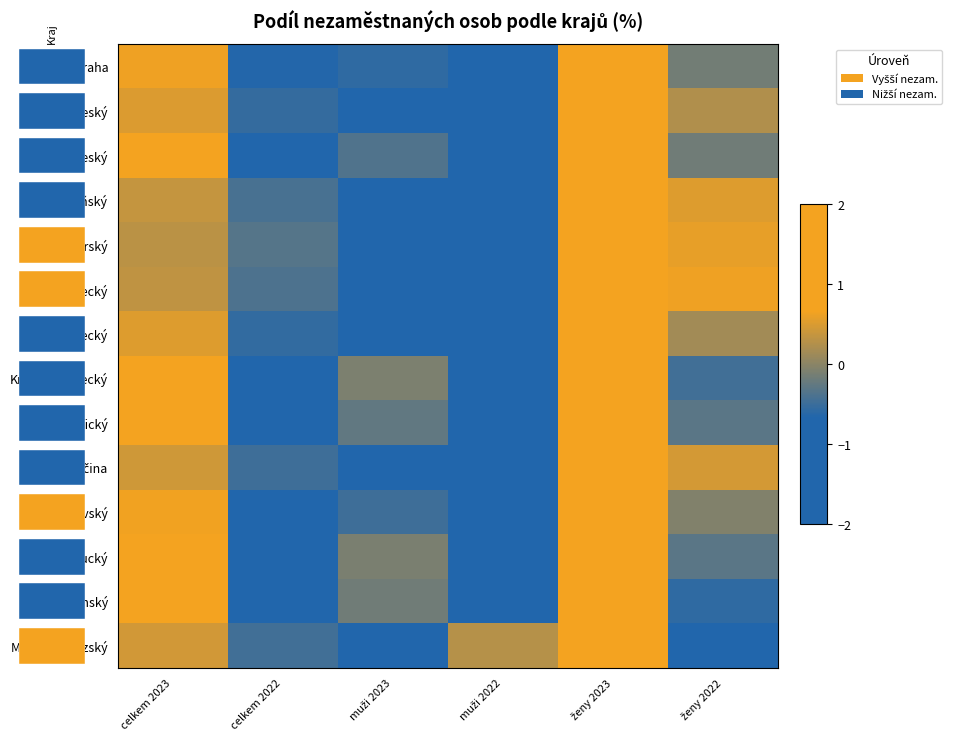

Count the number of categories in the chart.

6